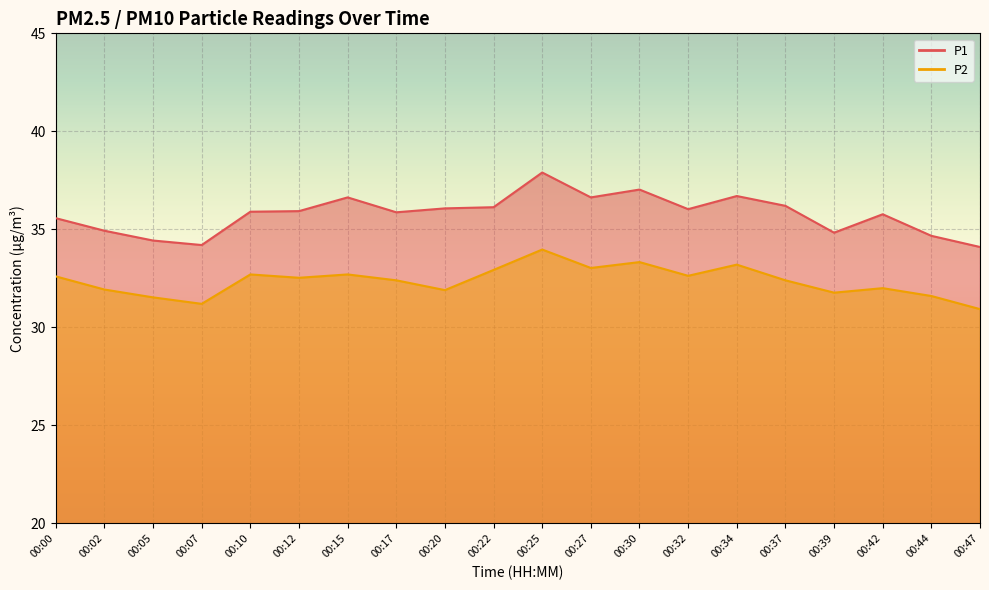

What is the difference between the maximum and second lowest values in the P1 series?

3.7